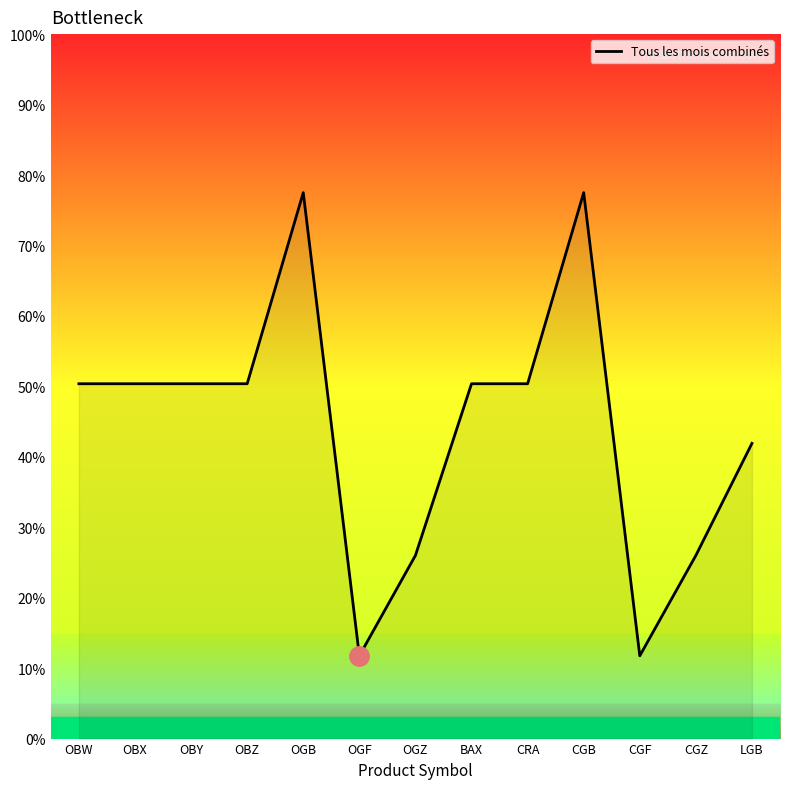

Is it true that the value at OBY is 50.4?

True